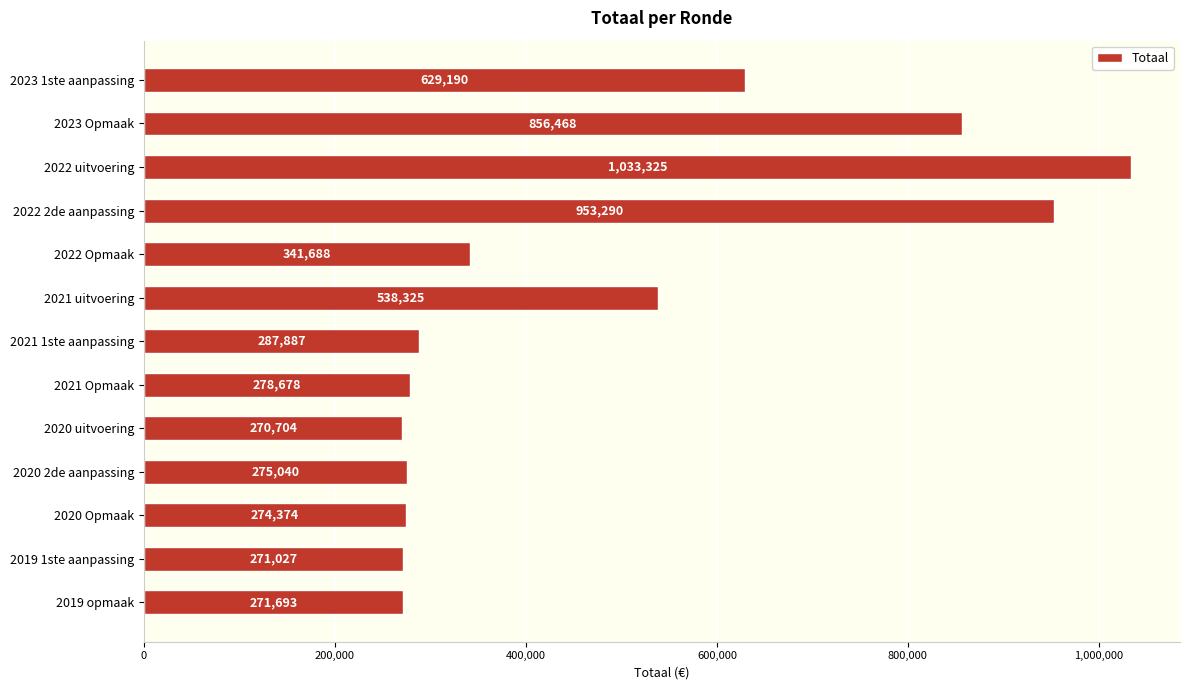

Reading top to bottom, transcribe all the data shown in this chart.

629190	856468	1033325	953290	341688	538325	287887	278678	270704	275040	274374	271027	271693